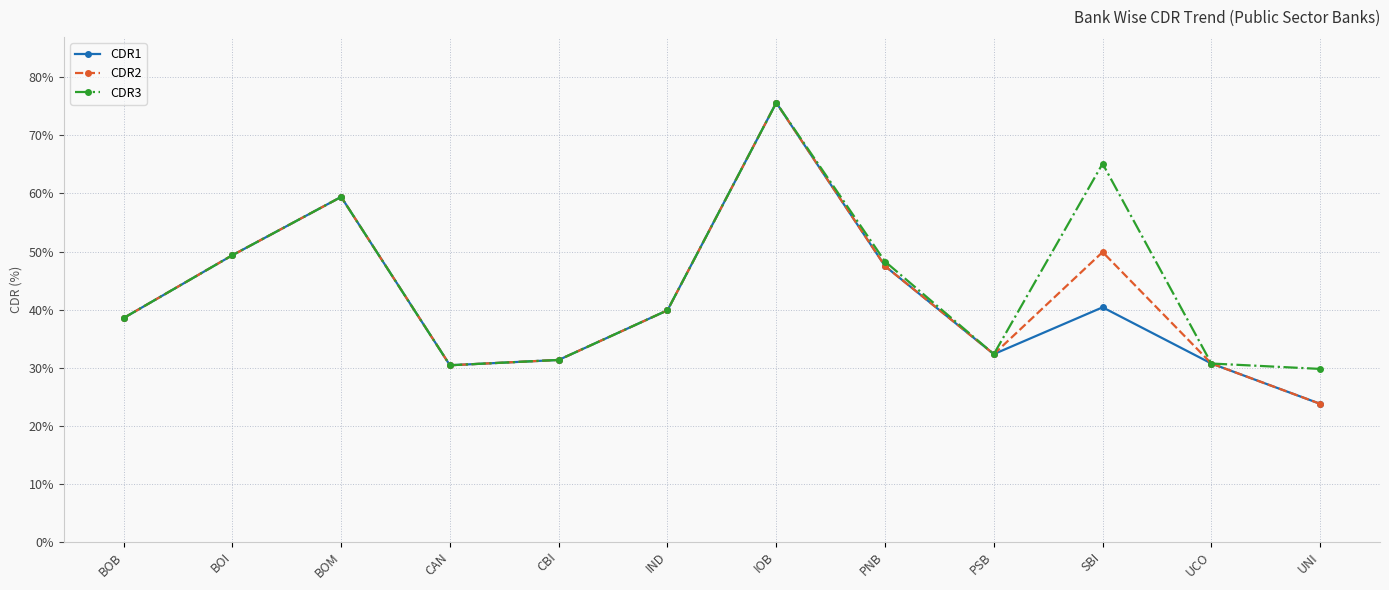

At which category does the chart reach its peak across all series?

IOB